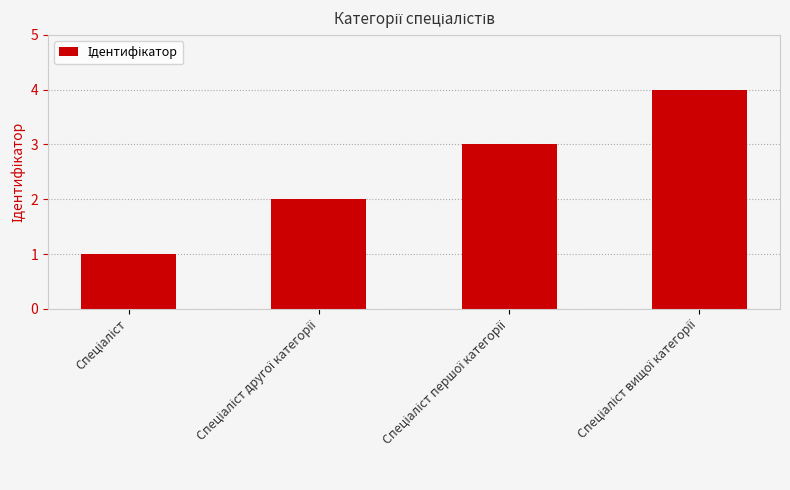

What is the sum of all values?

10